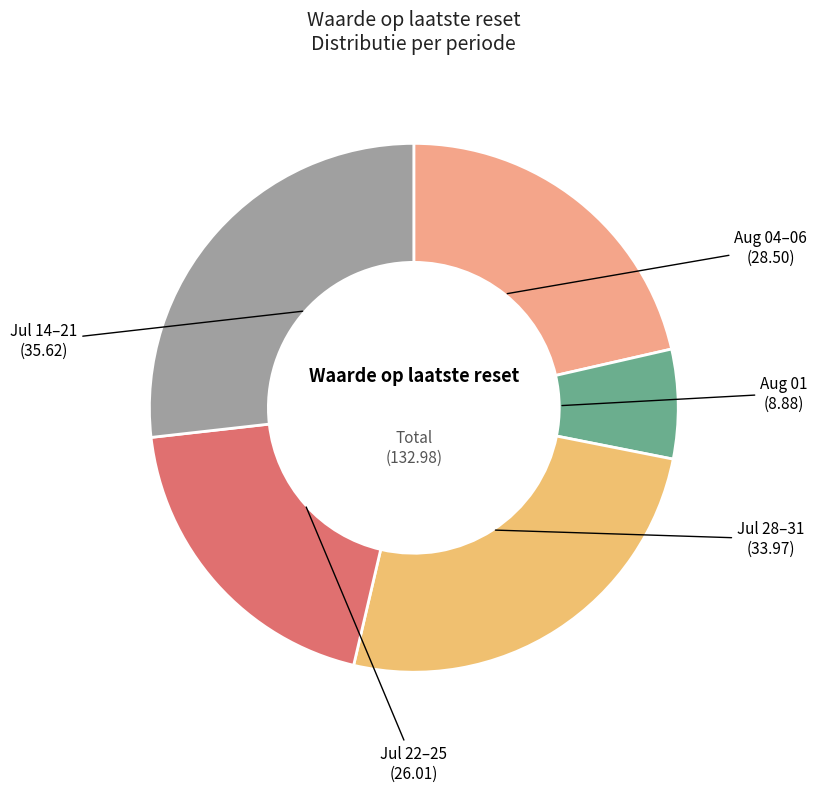

Combined, do Aug 04–06 and Jul 22–25 account for over 50%?

No